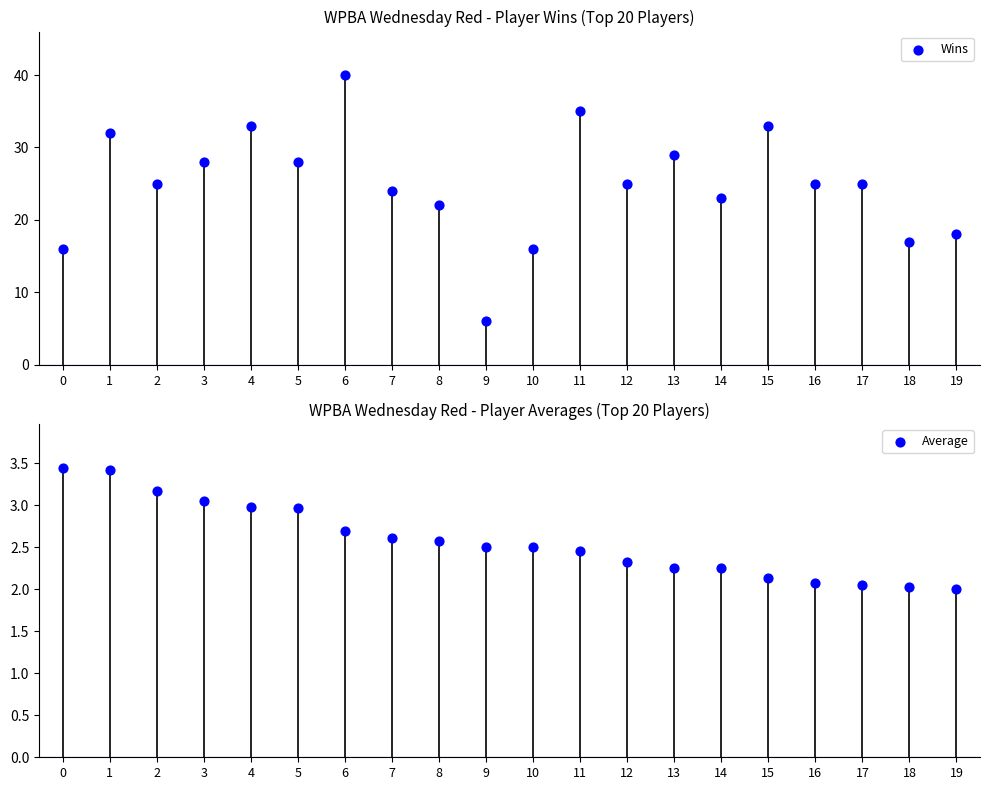

Which series contains the lowest Y value?

Average